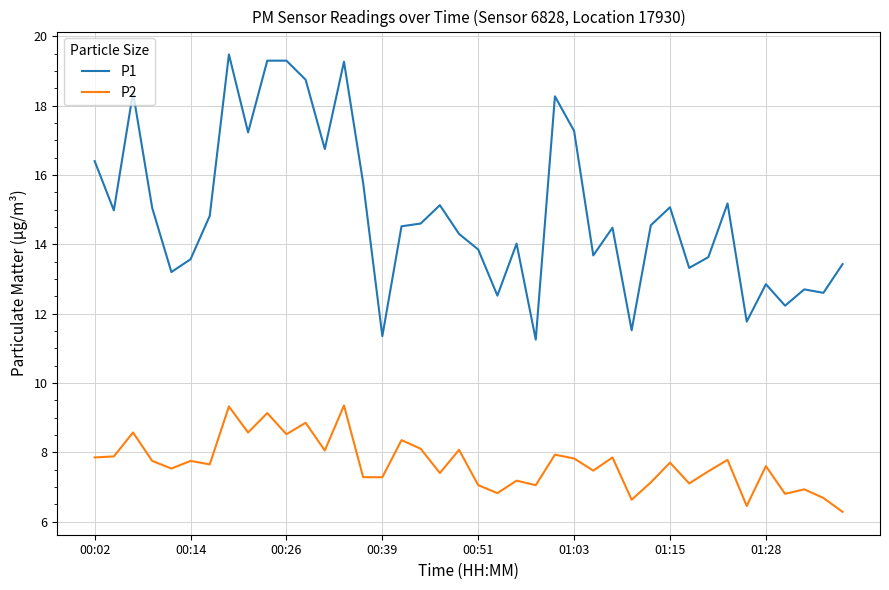

True or false: P2 and P1 intersect in this chart.

False